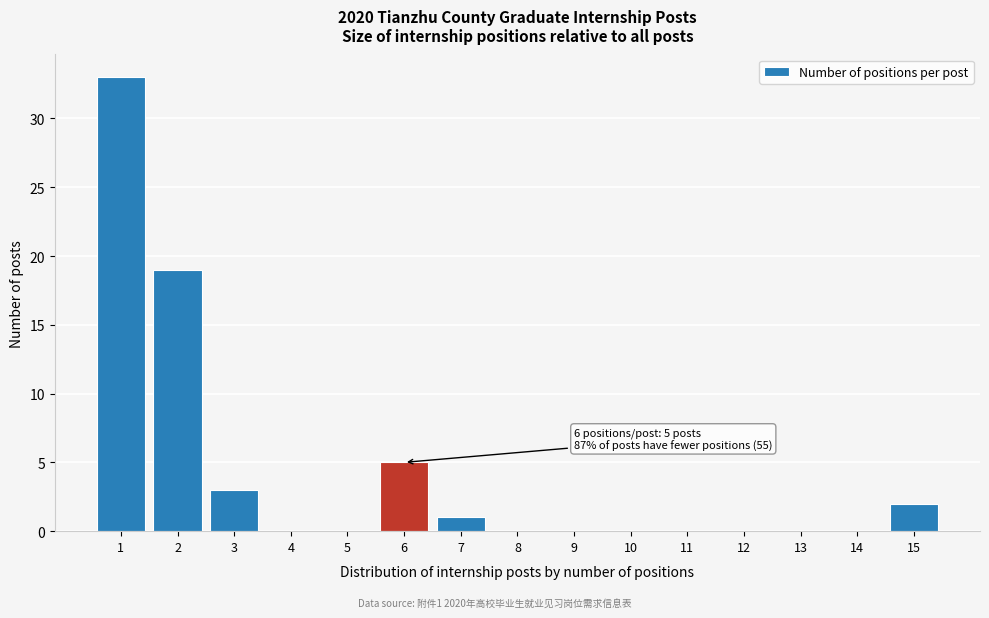

Reading right to left, transcribe all the data shown in this chart.

15=2	14=0	13=0	12=0	11=0	10=0	9=0	8=0	7=1	6=5	5=0	4=0	3=3	2=19	1=33